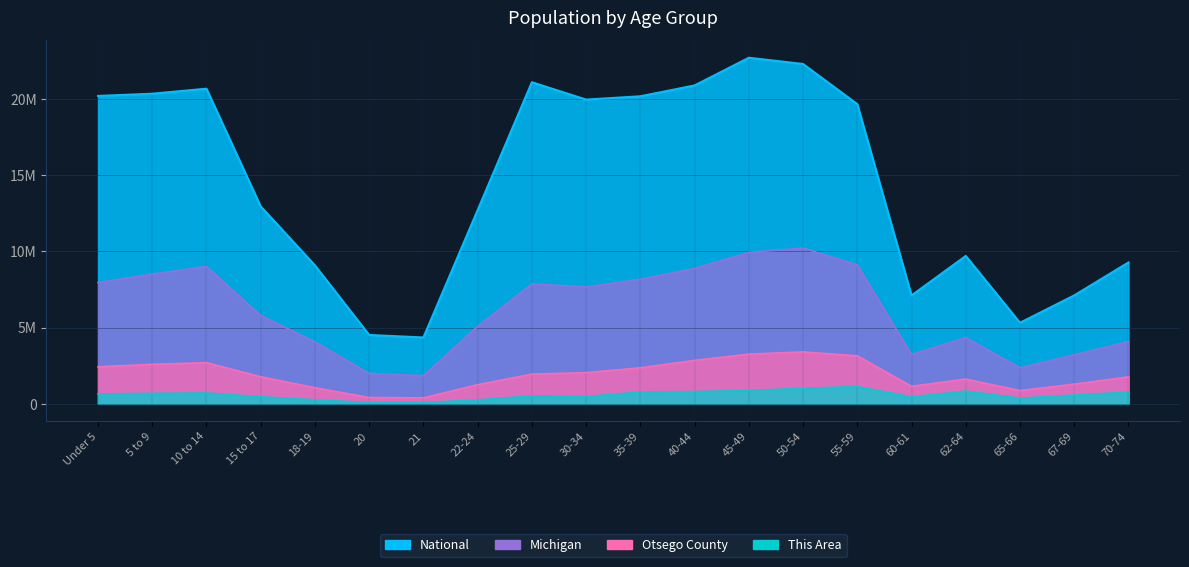

What is the difference between the maximum and minimum values in the National series?

18354297.0